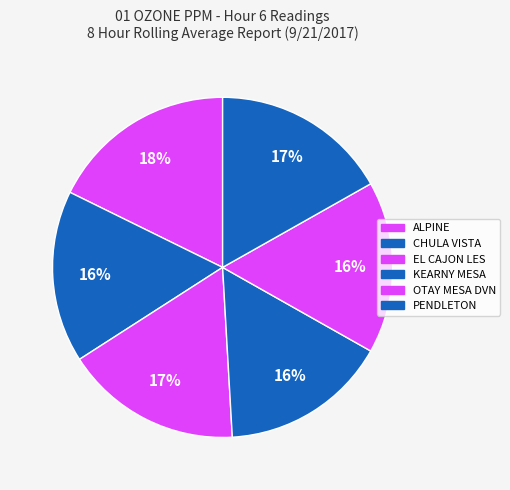

Is it true that OTAY MESA DVN is 16% of the pie?

True